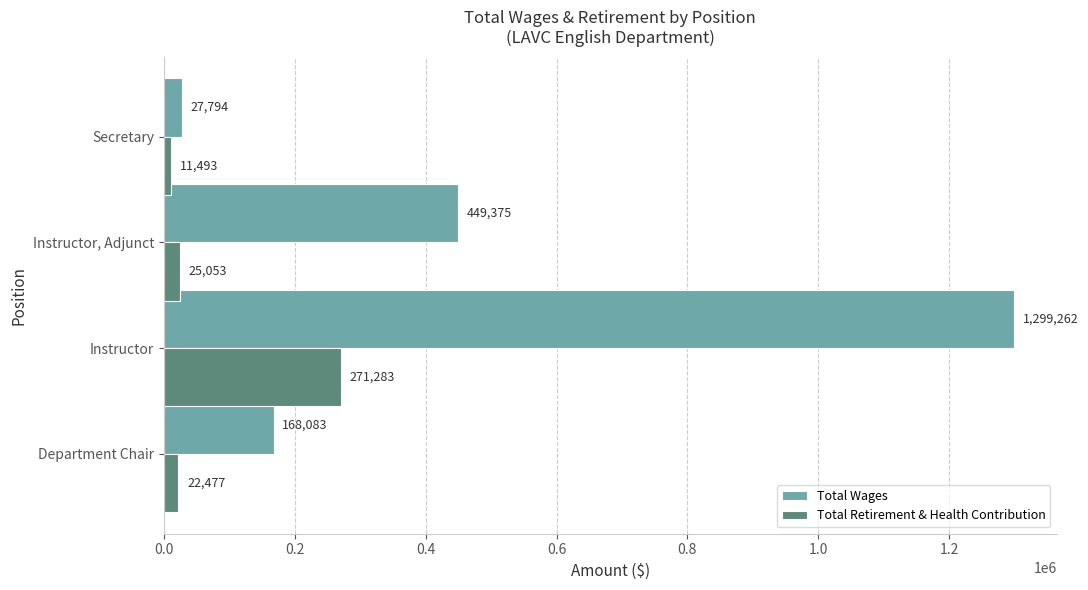

What is the difference between the highest and lowest values at Instructor?

1027979